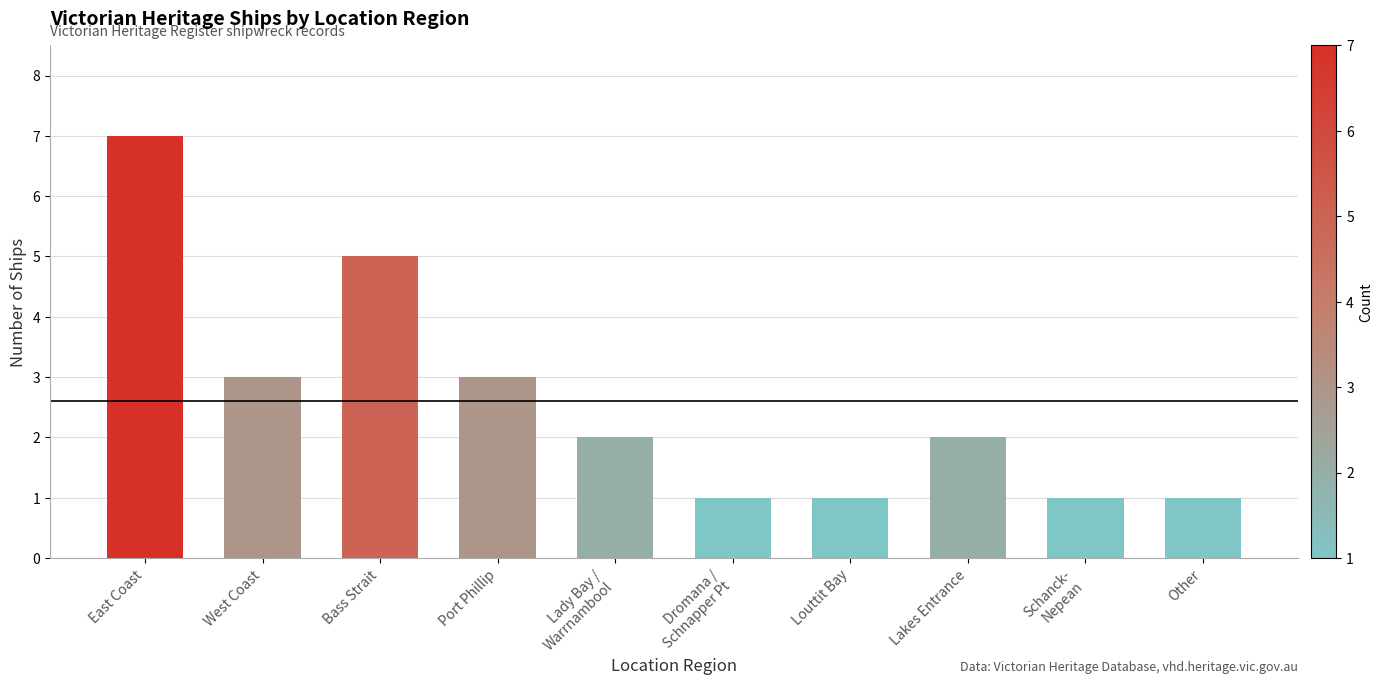

How many bars are there in total?

10